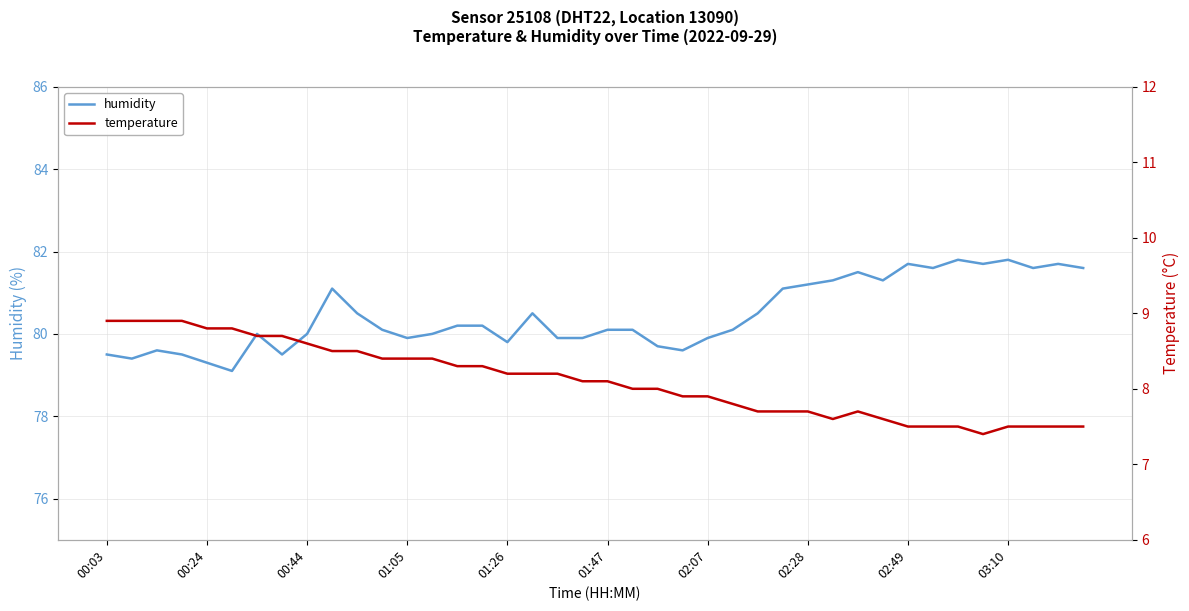

The value of humidity at 02:07 is 79.9. True or false?

True